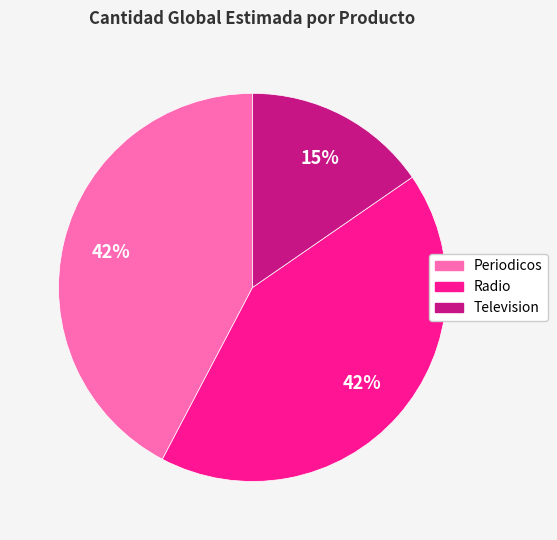

To the nearest percent, what portion does Television represent?

15%